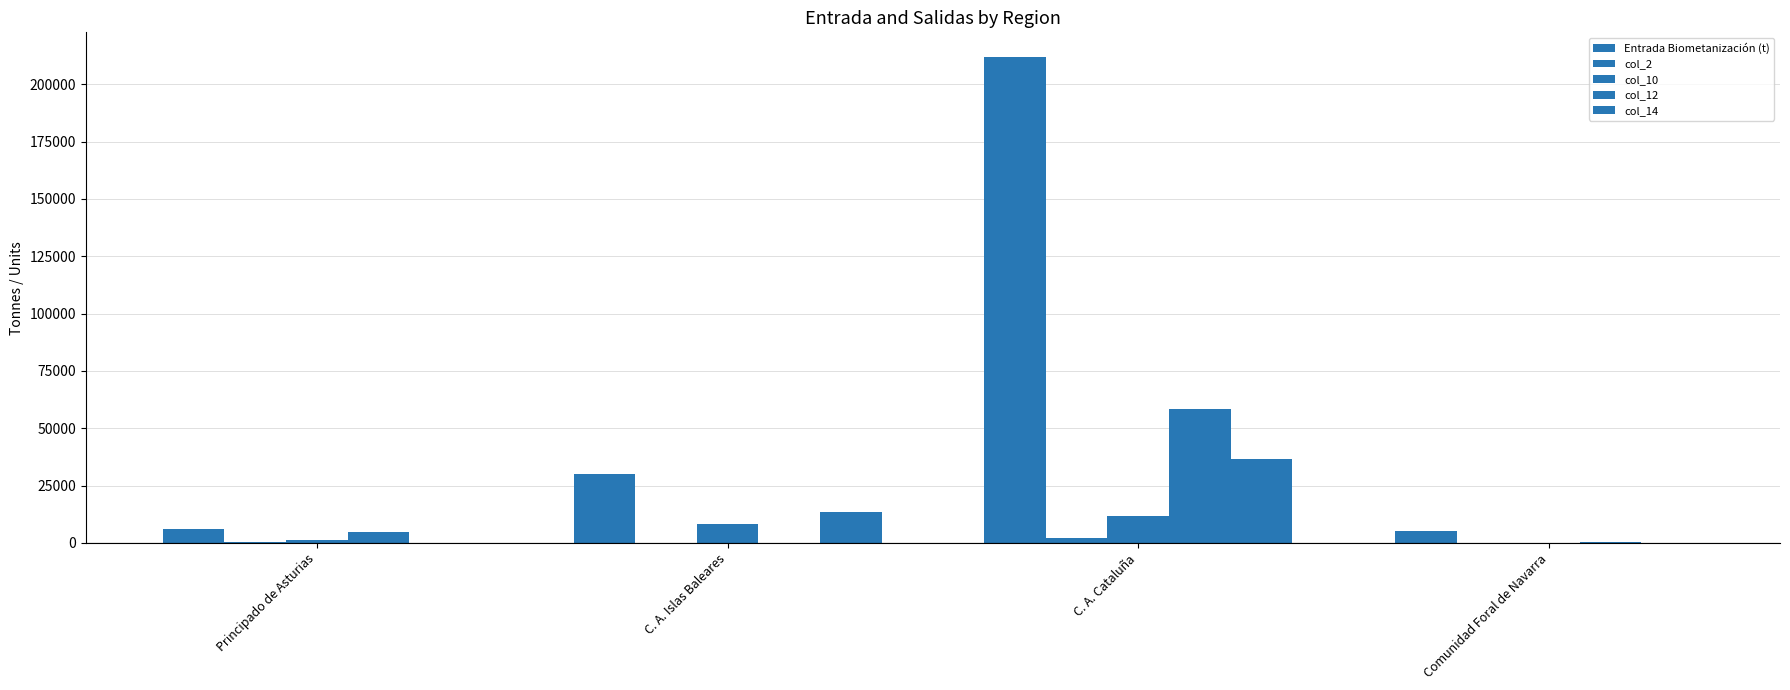

List the labels in order of col_2 value, largest first.

C. A. Cataluña, Principado de Asturias, C. A. Islas Baleares, Comunidad Foral de Navarra